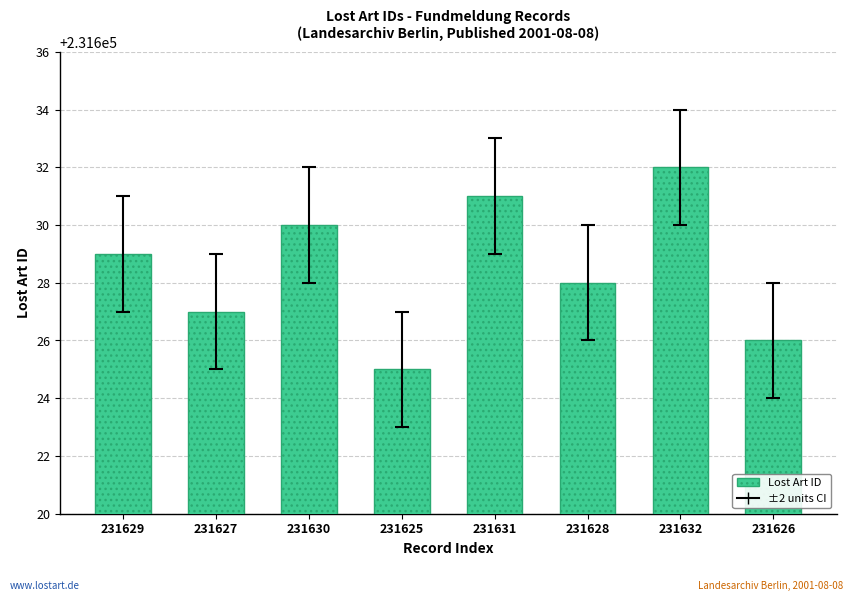

What is the difference between the values at 231632 and 231630?

2